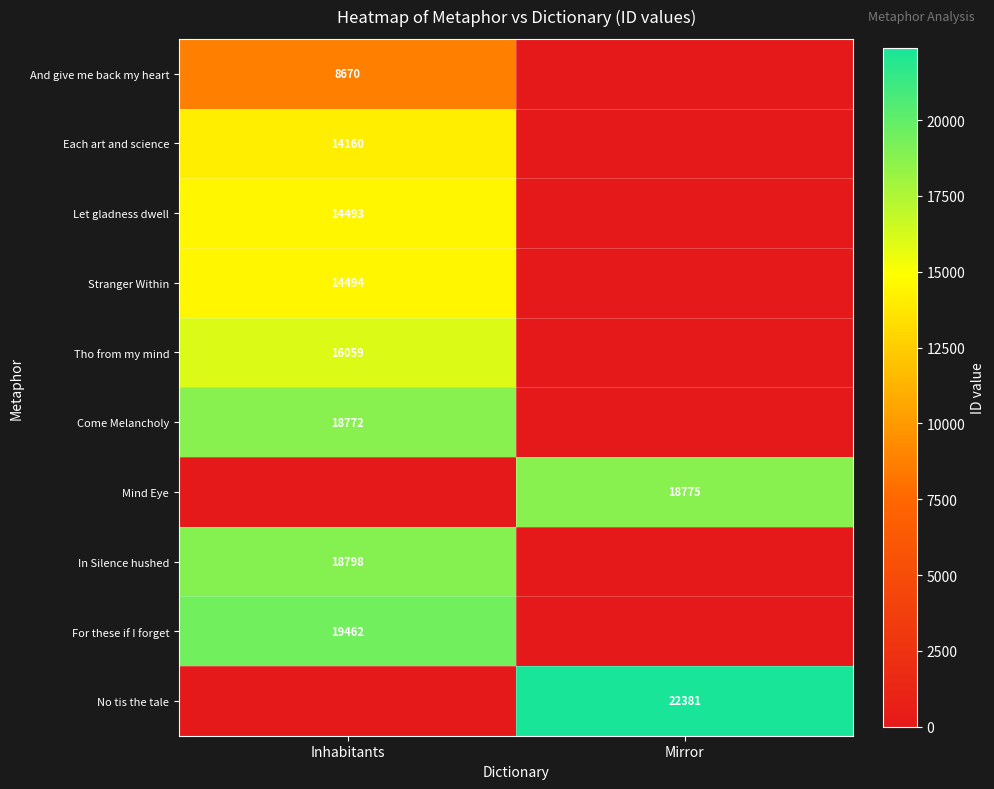

True or false: No tis the tale has a value of 33315 at Mirror.

False